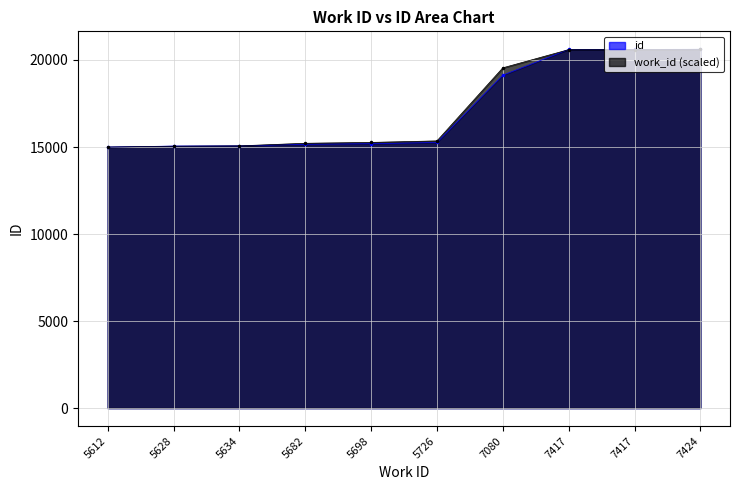

What is the smallest value displayed?

14997.0